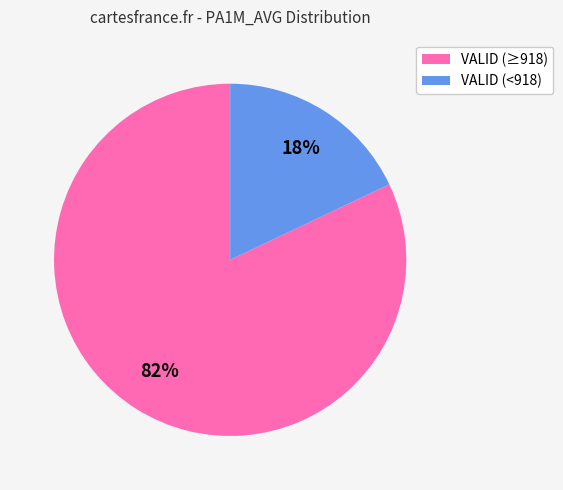

Which slice represents more than half of the pie?

VALID (≥918)